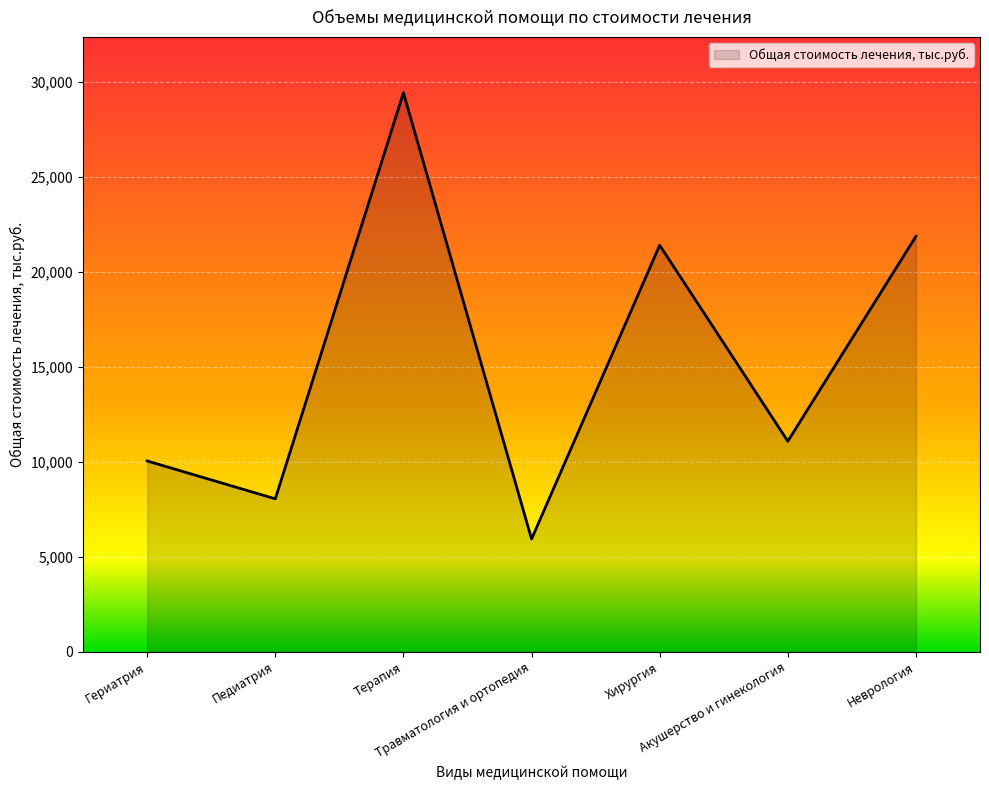

Reading left to right, what are all the values shown in this chart?

Гериатрия=10038.5	Педиатрия=8045.9	Терапия=29430.2	Травматология и ортопедия=5927.6	Хирургия=21401.0	Акушерство и гинекология=11077.7	Неврология=21872.1